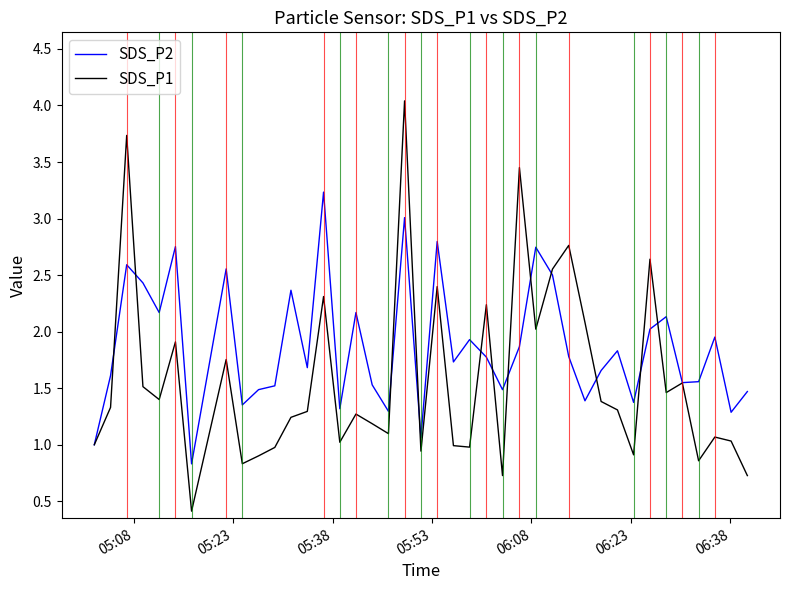

Which series has the largest total across all categories?

SDS_P2